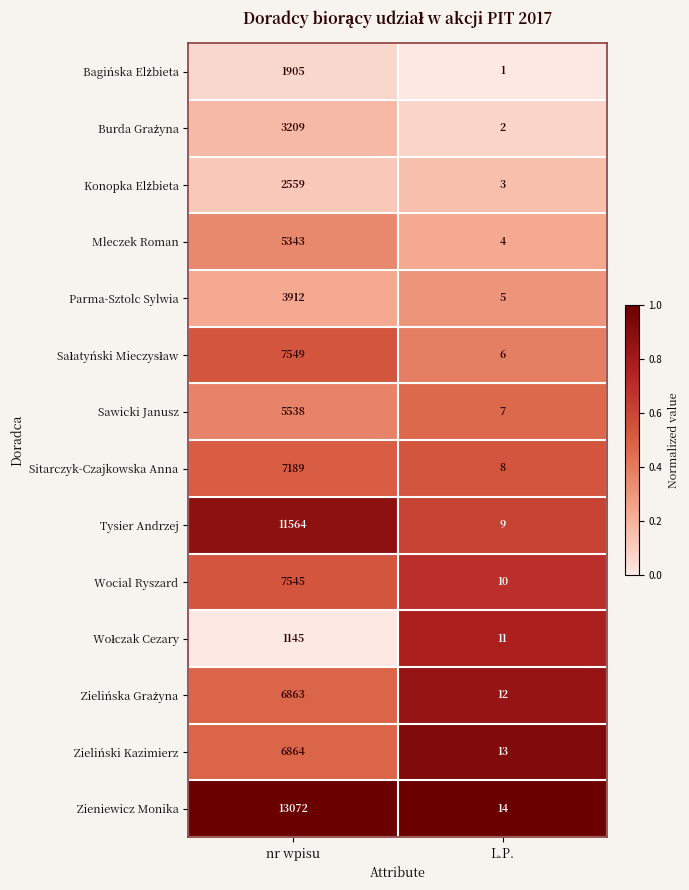

The value of Zieliński Kazimierz at L.P. is 13. True or false?

True